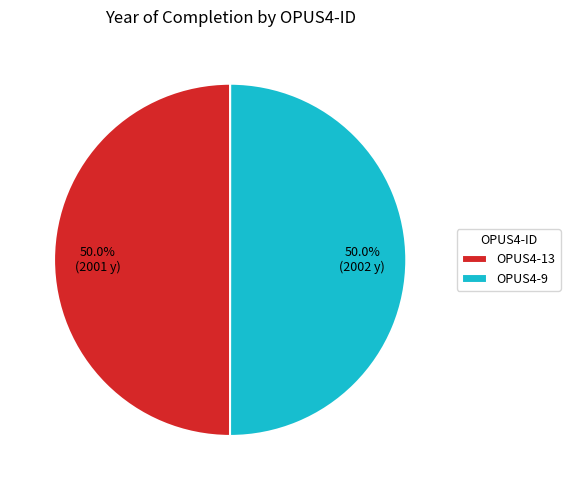

Is the sum of OPUS4-9 and OPUS4-13 greater than half?

Yes